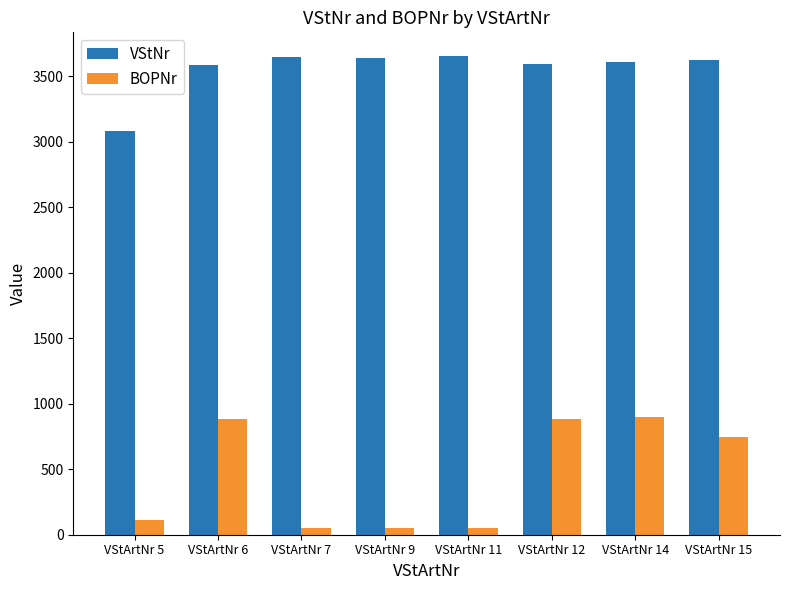

Rank the series by their maximum value, from lowest to highest.

BOPNr, VStNr